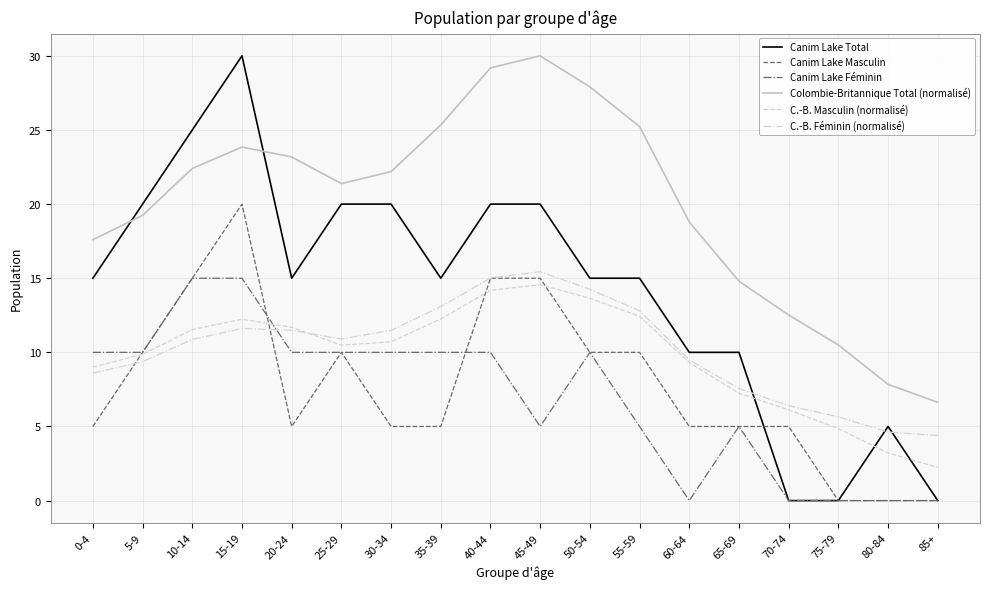

What are all the series names shown in the legend?

Canim Lake Total, Canim Lake Masculin, Canim Lake Féminin, Colombie-Britannique Total (normalisé), C.-B. Masculin (normalisé), C.-B. Féminin (normalisé)